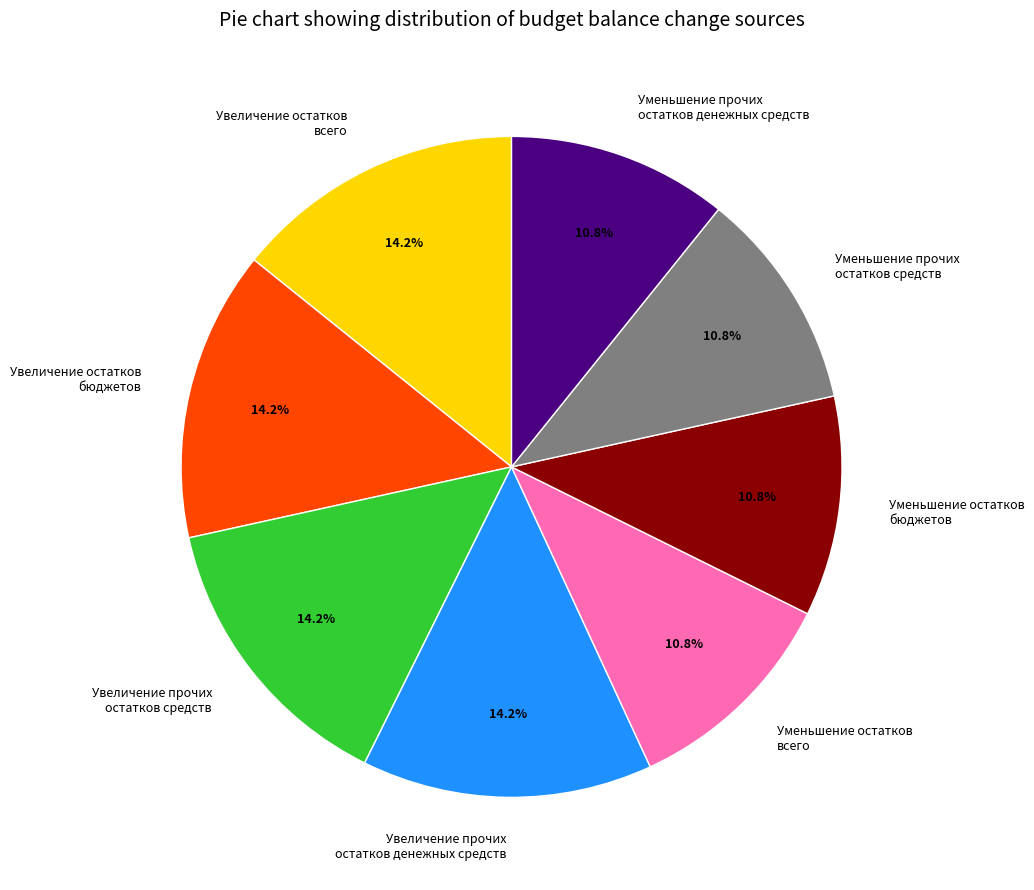

Between Уменьшение прочих остатков средств and Увеличение остатков всего, which is larger?

Увеличение остатков всего